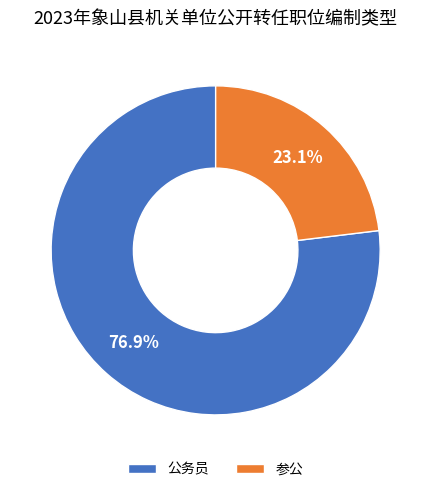

Count the number of slices in the pie.

2